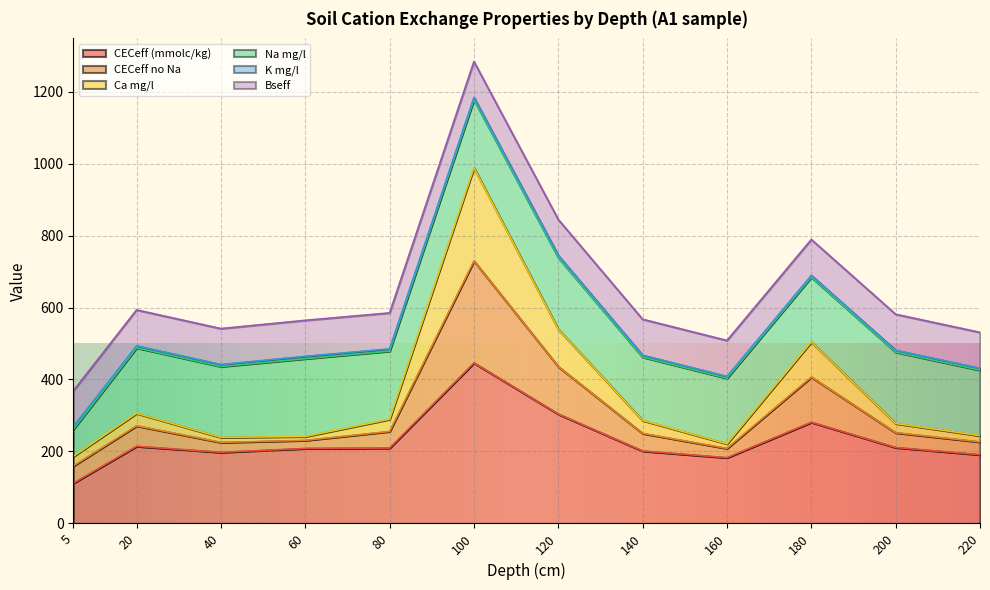

The CECeff (mmolc/kg) series shows 182.8 at 160. True or false?

True